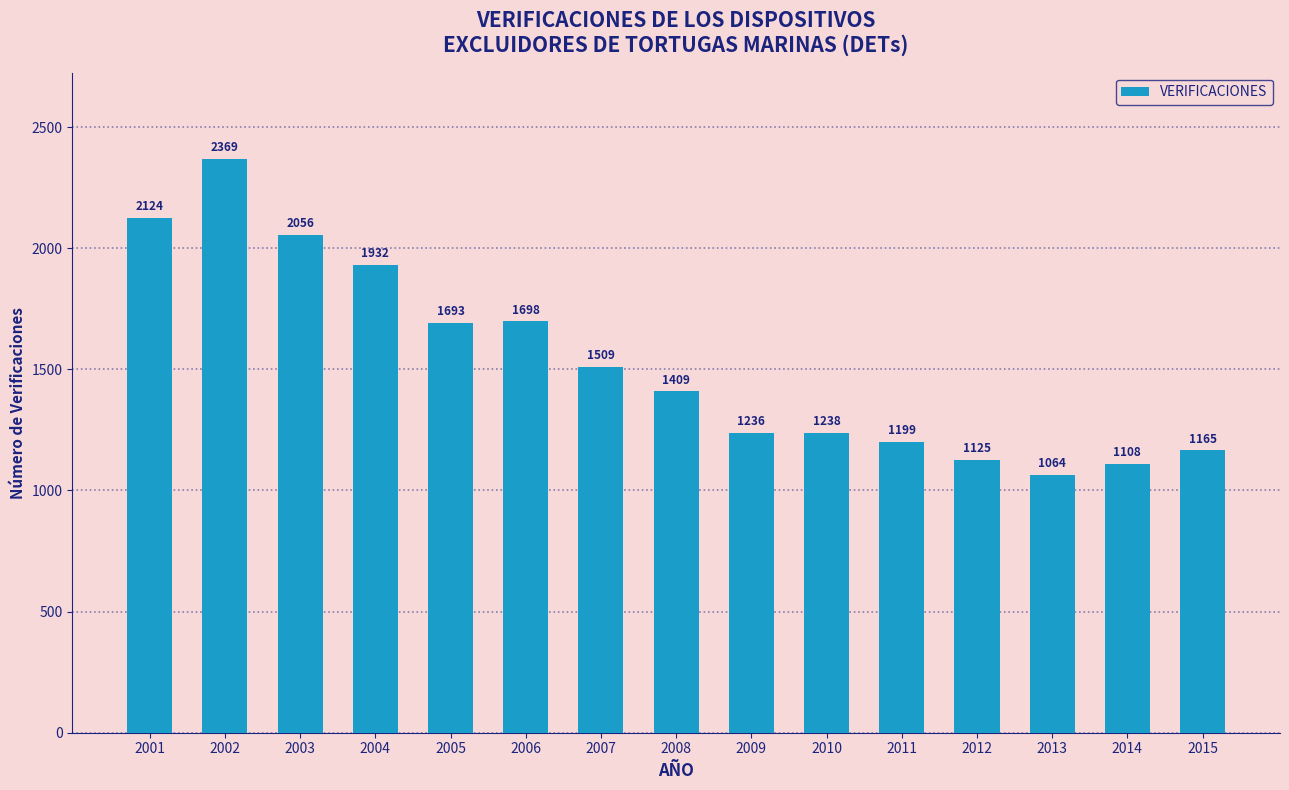

Reading left to right, transcribe all the data shown in this chart.

2124	2369	2056	1932	1693	1698	1509	1409	1236	1238	1199	1125	1064	1108	1165